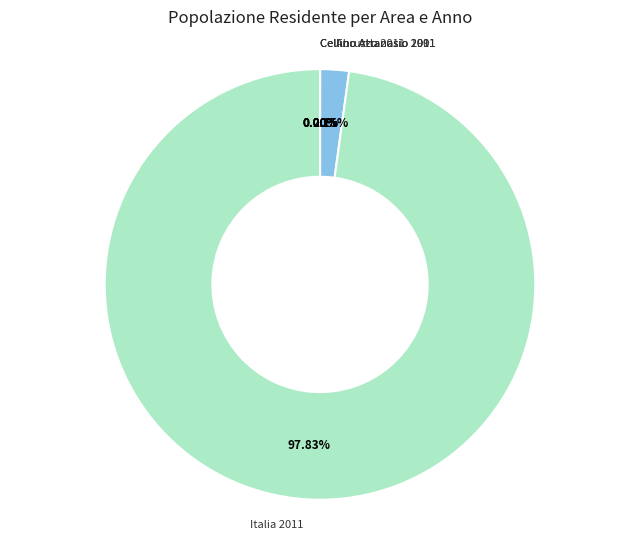

Is there a majority slice in this chart?

Yes